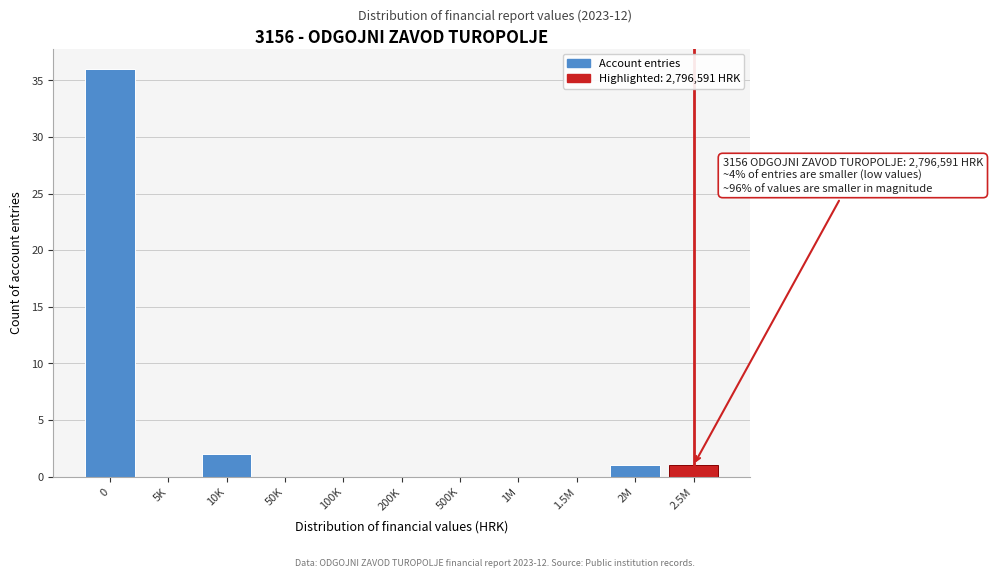

Reading left to right, what are all the values shown in this chart?

0=36	5K=0	10K=2	50K=0	100K=0	200K=0	500K=0	1M=0	1.5M=0	2M=1	2.5M=1